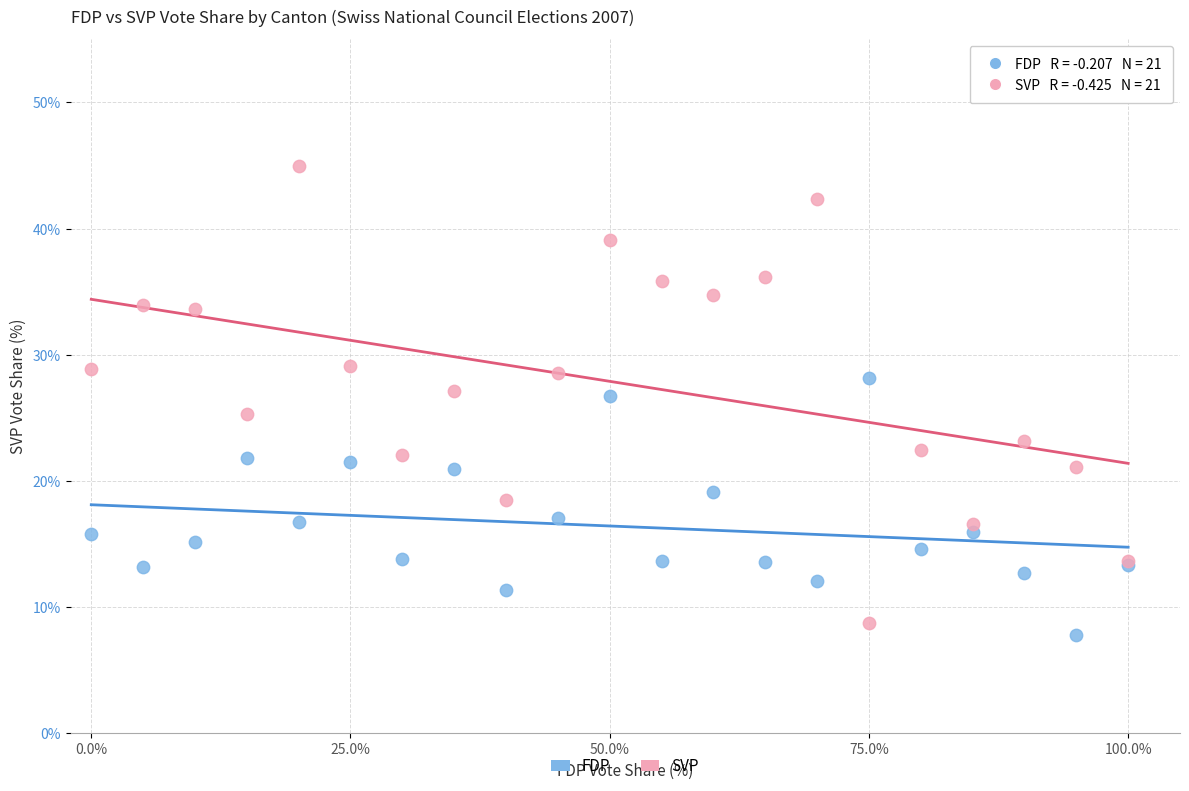

Which series has the largest Y range (max minus min)?

SVP